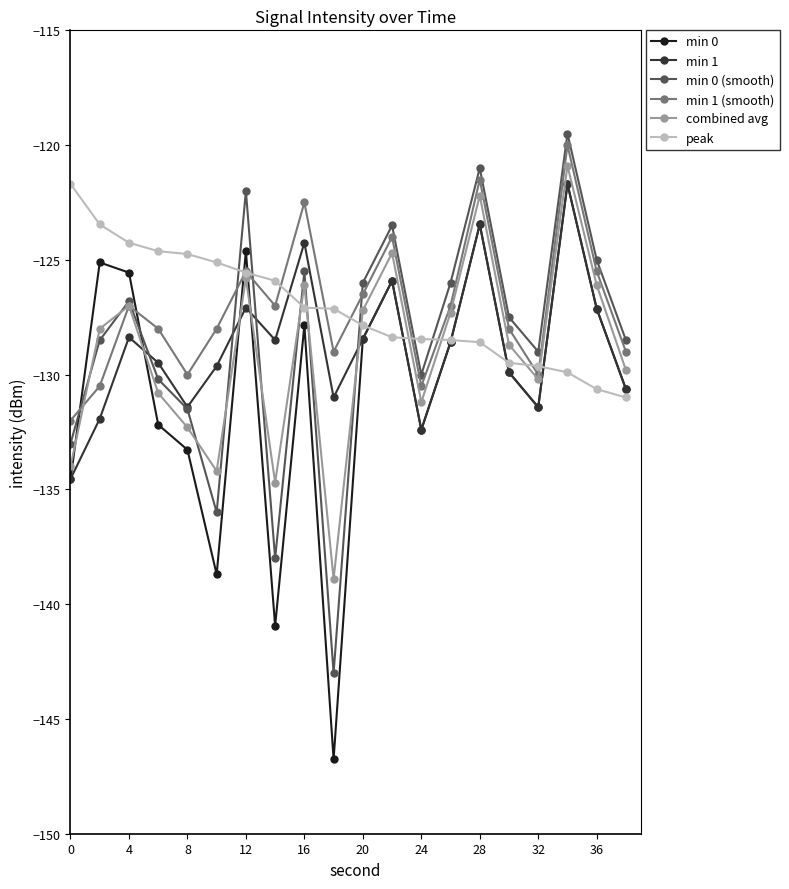

Is this an area chart (filled region under the line)?

No